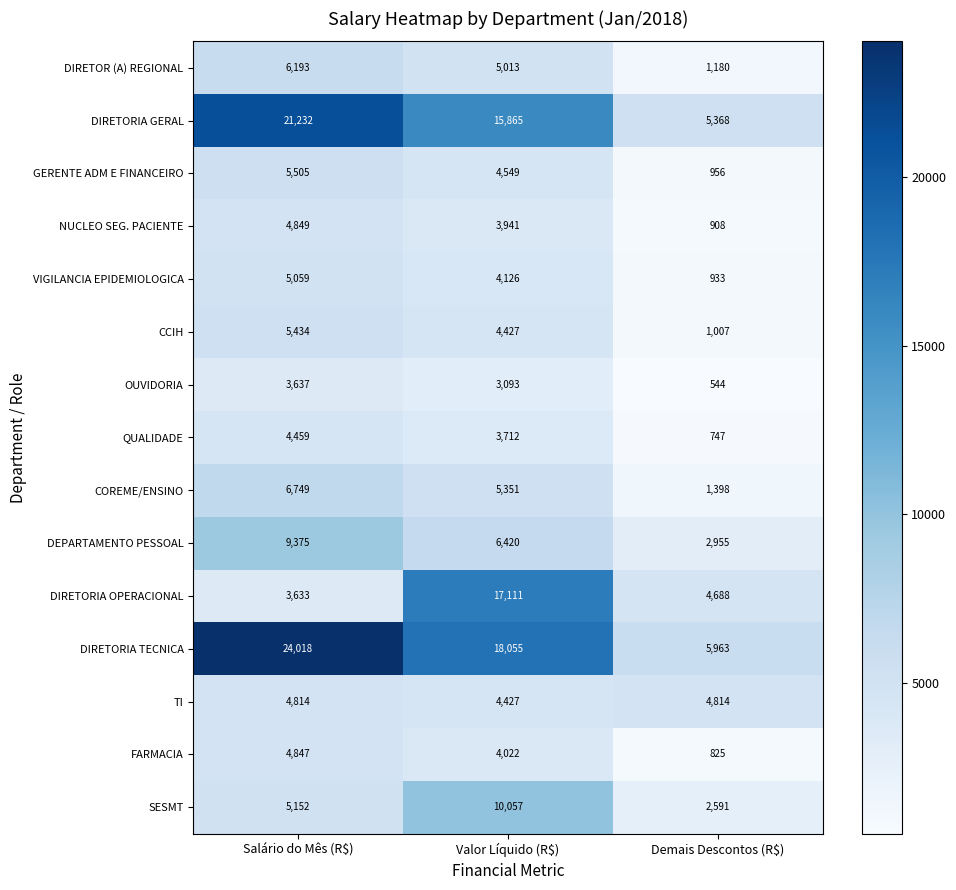

Which series has the largest range (max minus min)?

DIRETORIA TECNICA